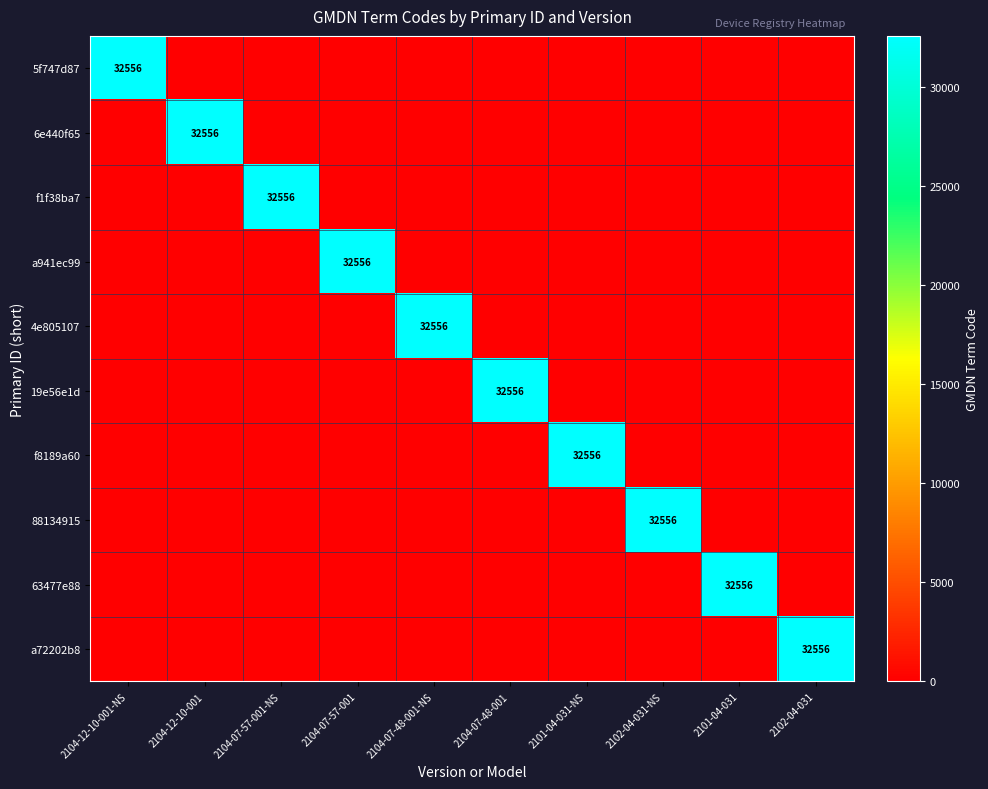

Is it true that 63477e88 equals 32556 at 2101-04-031?

True